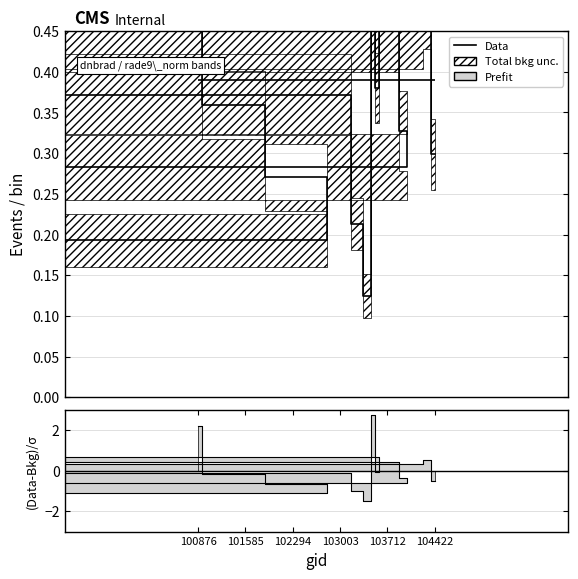

True or false: the data has more than 0 interior local peaks.

True